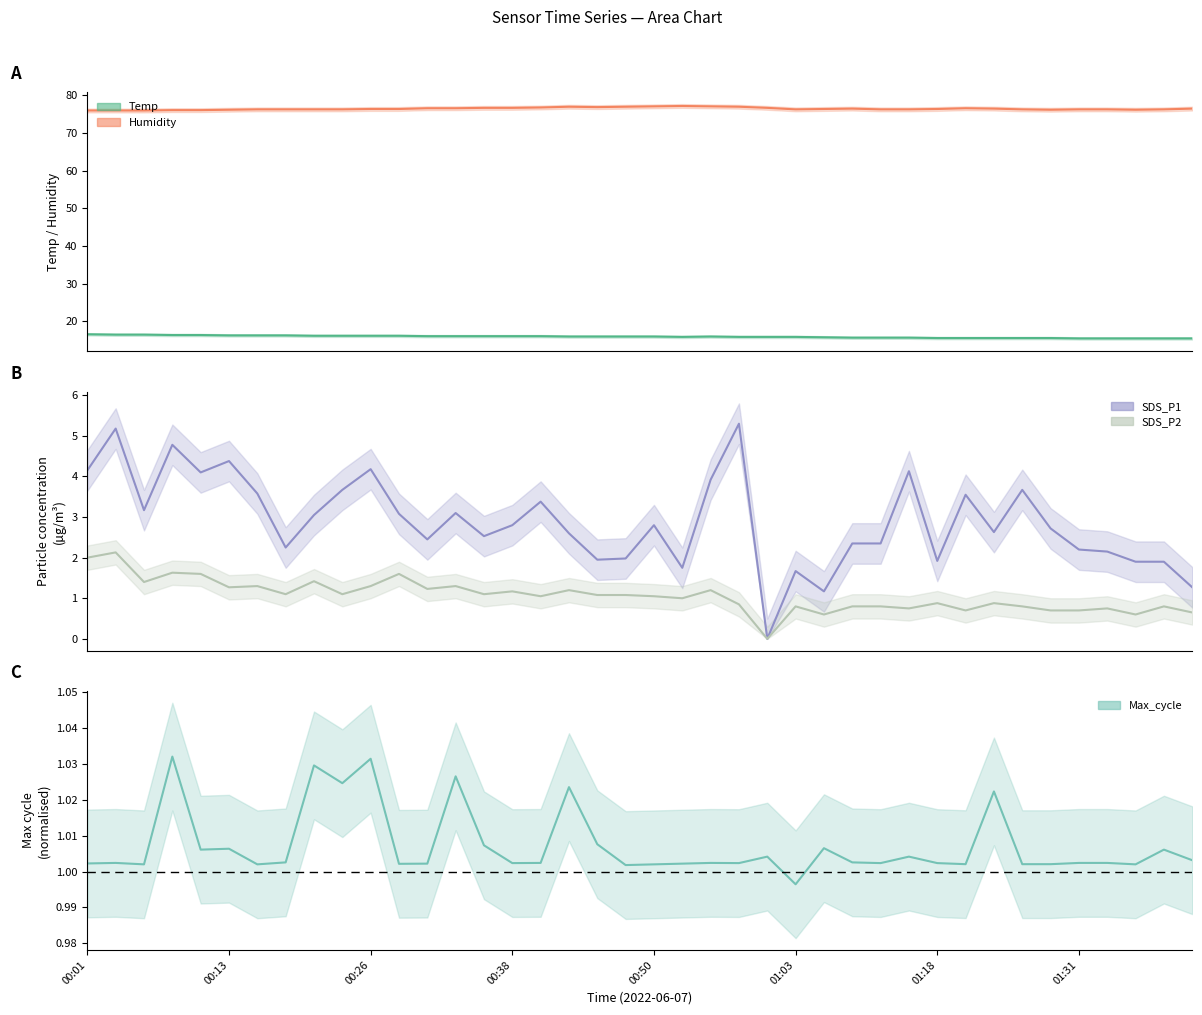

List the series in order of their peak value, lowest first.

Max_cycle, SDS_P2, SDS_P1, Temp, Humidity